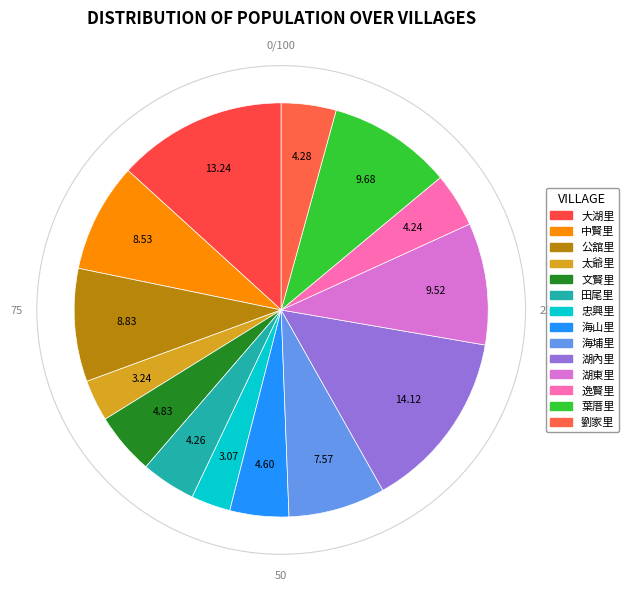

Combined, do 劉家里 and 公舘里 account for over 50%?

No